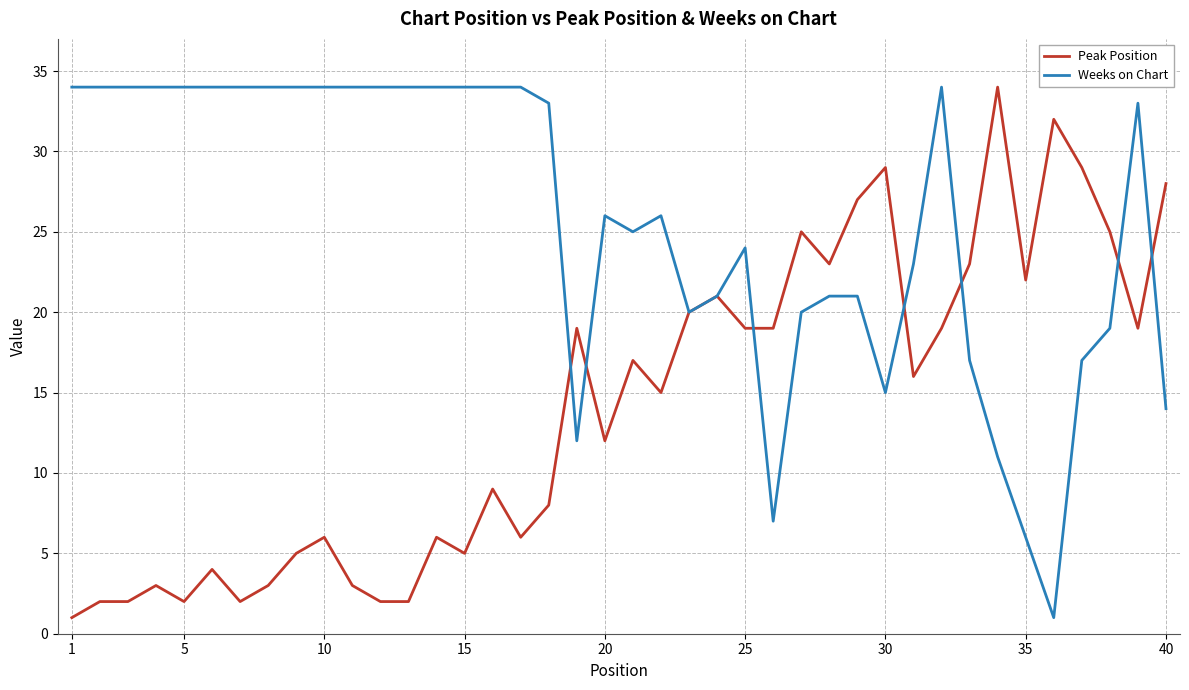

Reading left to right, list all the values displayed in this chart.

Peak Position: 1	2	2	3	2	4	2	3	5	6	3	2	2	6	5	9	6	8	19	12	17	15	20	21	19	19	25	23	27	29	16	19	23	34	22	32	29	25	19	28
Weeks on Chart: 34	34	34	34	34	34	34	34	34	34	34	34	34	34	34	34	34	33	12	26	25	26	20	21	24	7	20	21	21	15	23	34	17	11	6	1	17	19	33	14